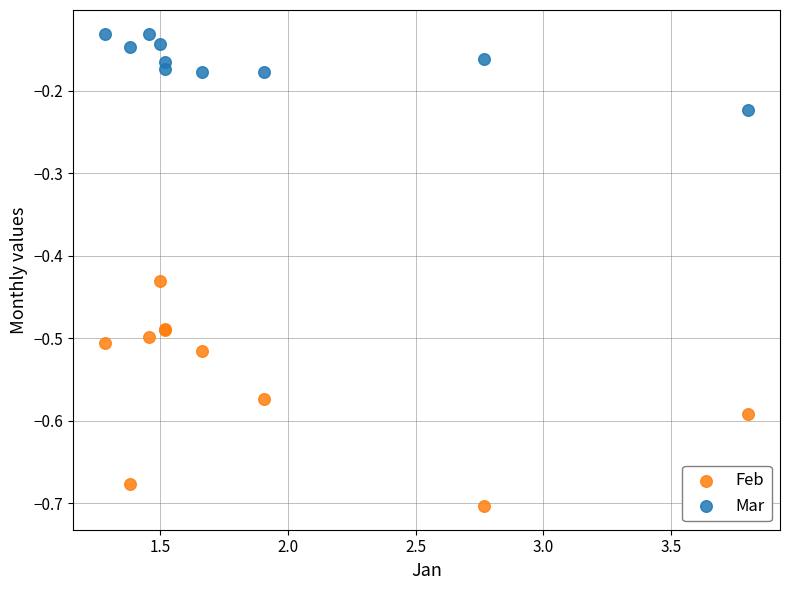

Which series has the largest Y range (max minus min)?

Feb